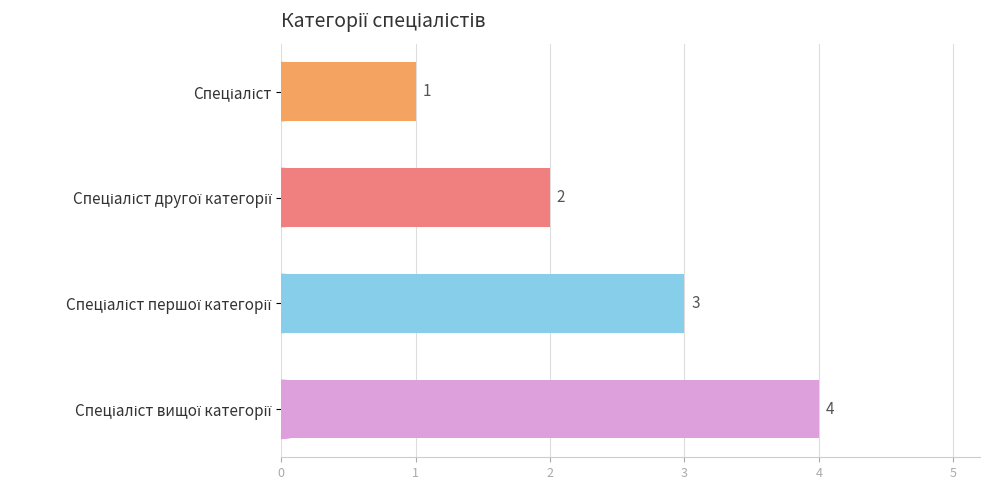

What is the greatest value displayed?

4